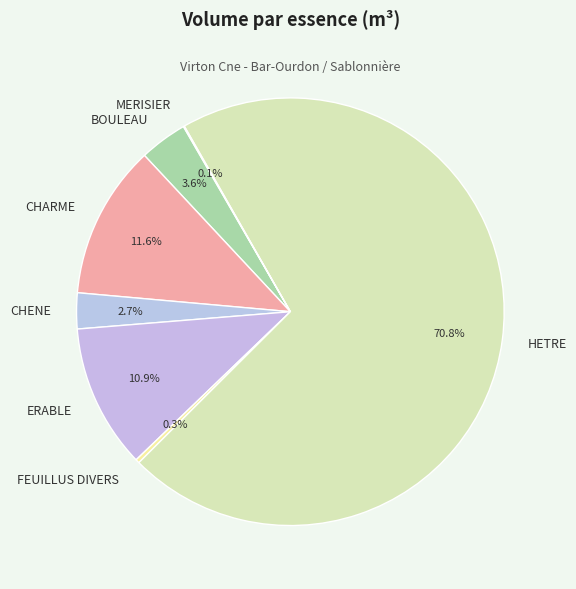

Combined, do FEUILLUS DIVERS and CHENE account for over 50%?

No